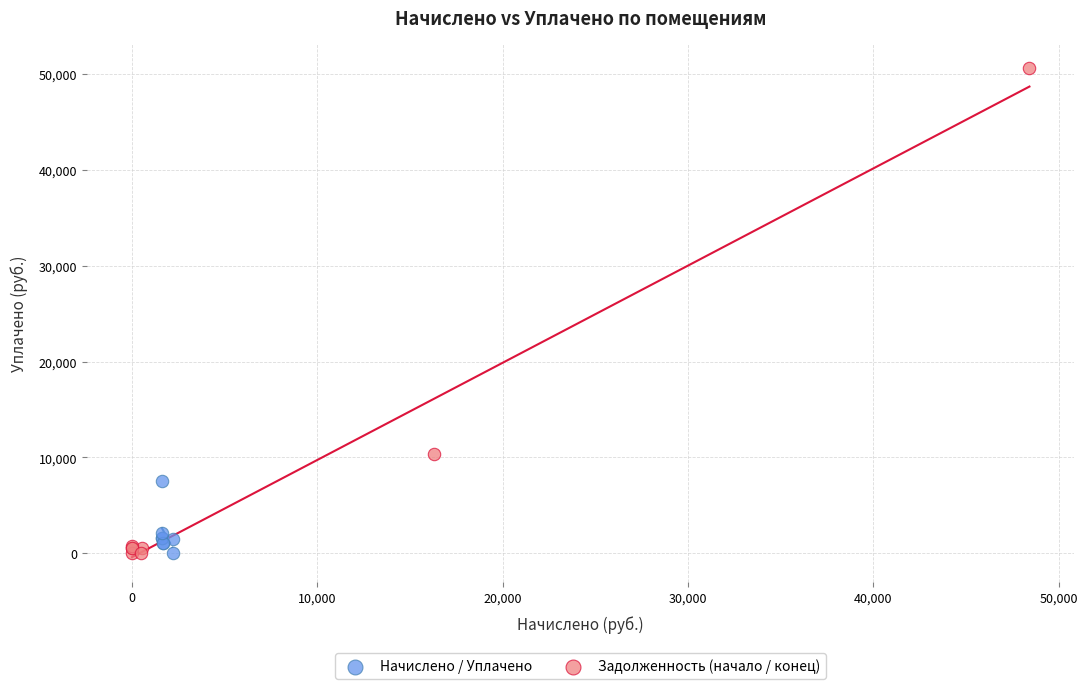

Which series has the widest spread of Y values?

Задолженность (начало / конец)